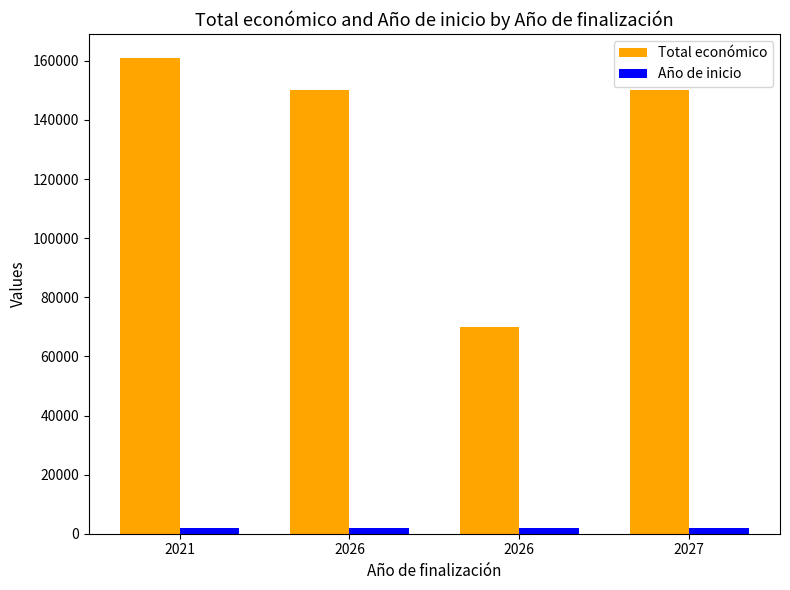

At how many categories does at least one series exceed 24842?

4